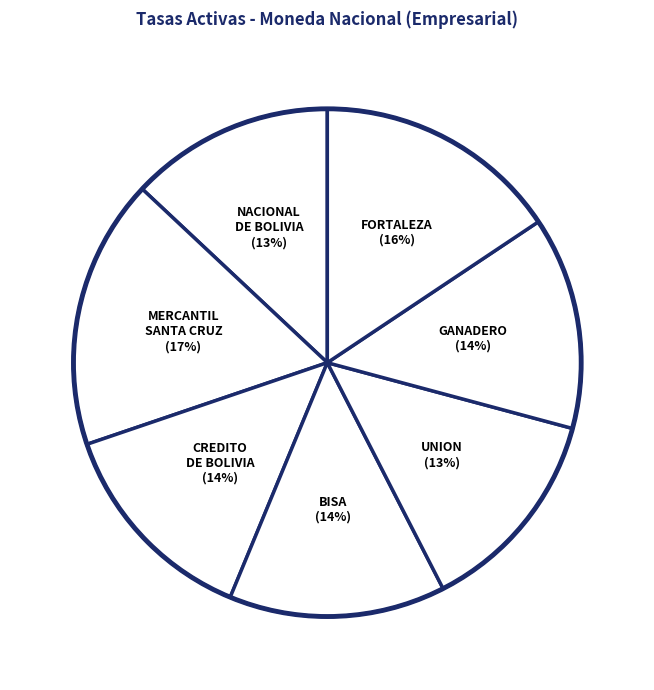

Is the sum of FORTALEZA and BISA greater than half?

No